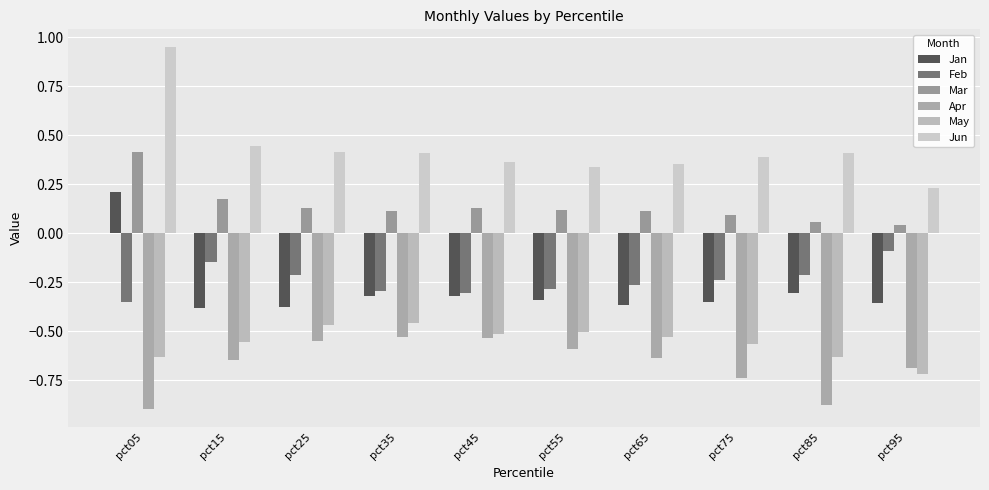

What is the minimum value for Feb?

-0.4